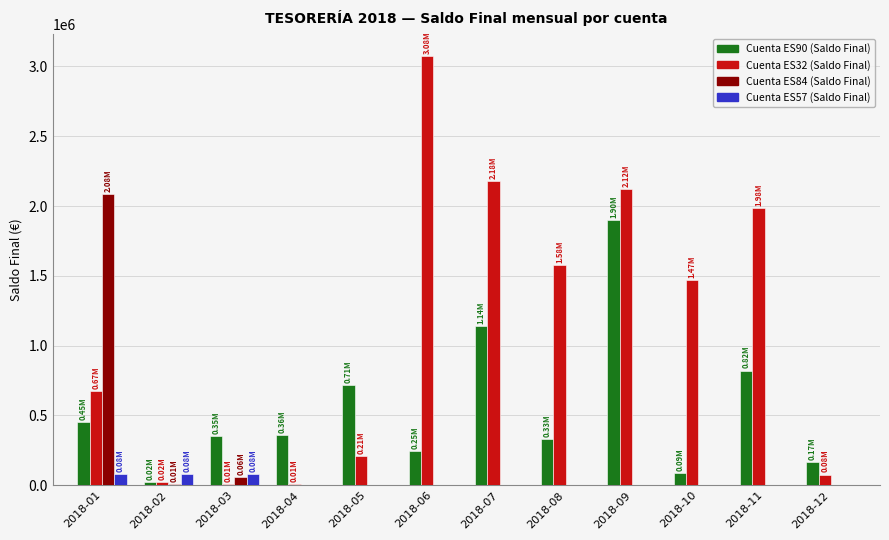

Are the bars grouped side by side (vs. stacked)?

Yes